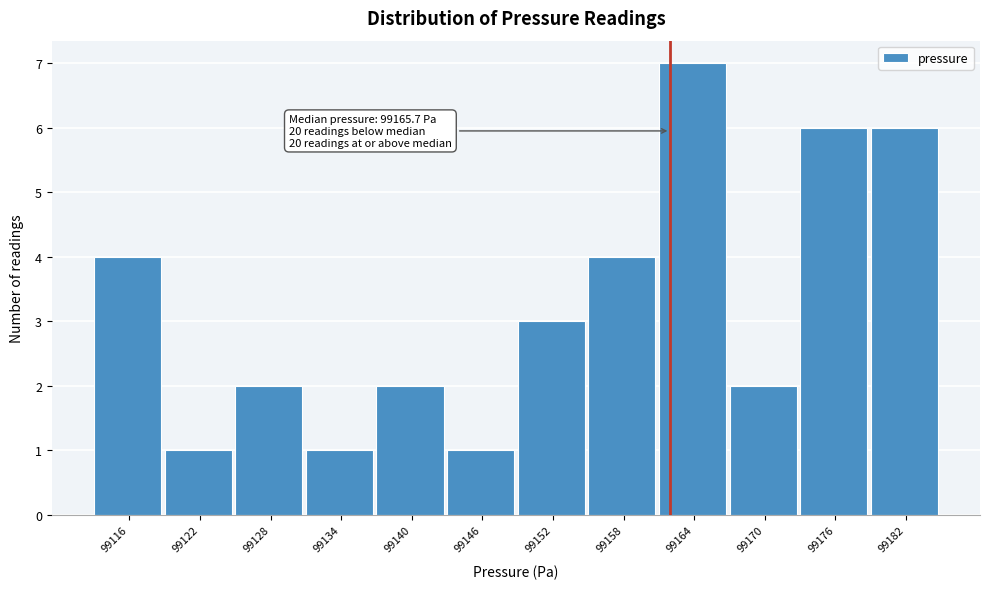

Reading right to left, what are all the values shown in this chart?

99182=6	99176=6	99170=2	99164=7	99158=4	99152=3	99146=1	99140=2	99134=1	99128=2	99122=1	99116=4